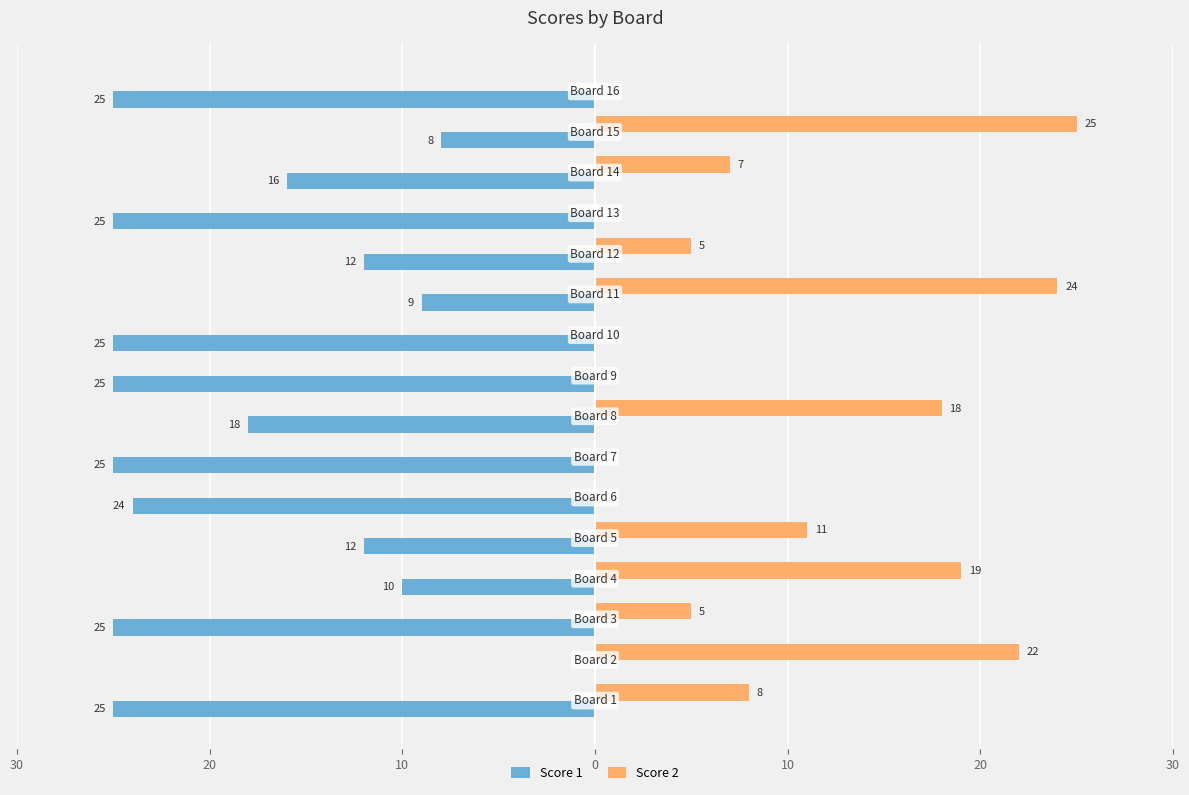

What are all the series names shown in the legend?

Score 1, Score 2